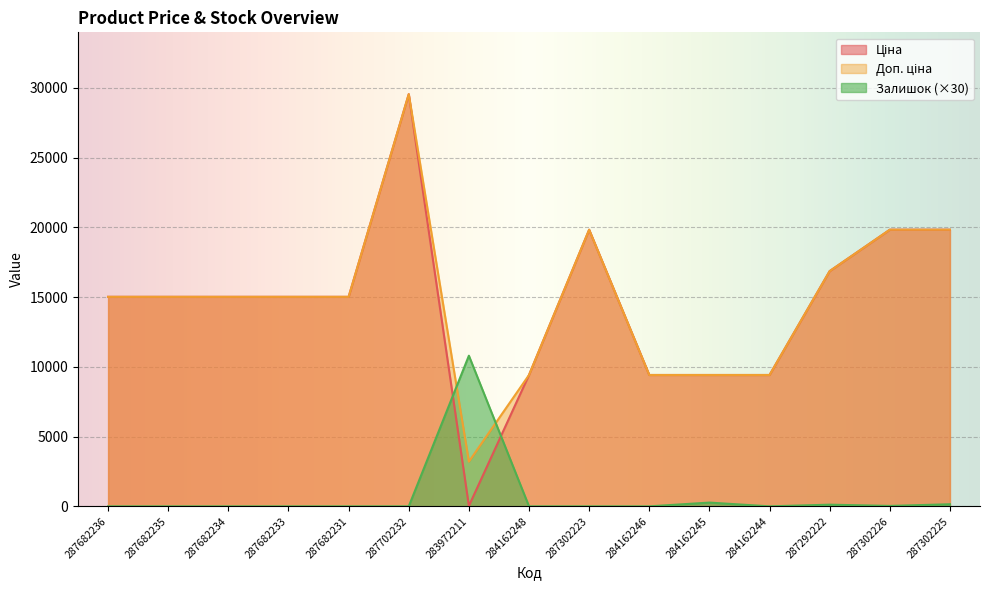

At which category does the chart reach its minimum across all series?

287682236